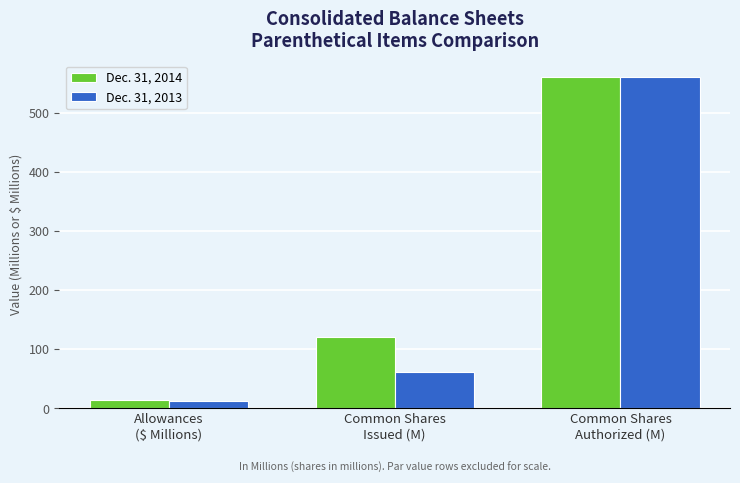

Which label corresponds to the smallest value in the chart?

Allowances
($ Millions)